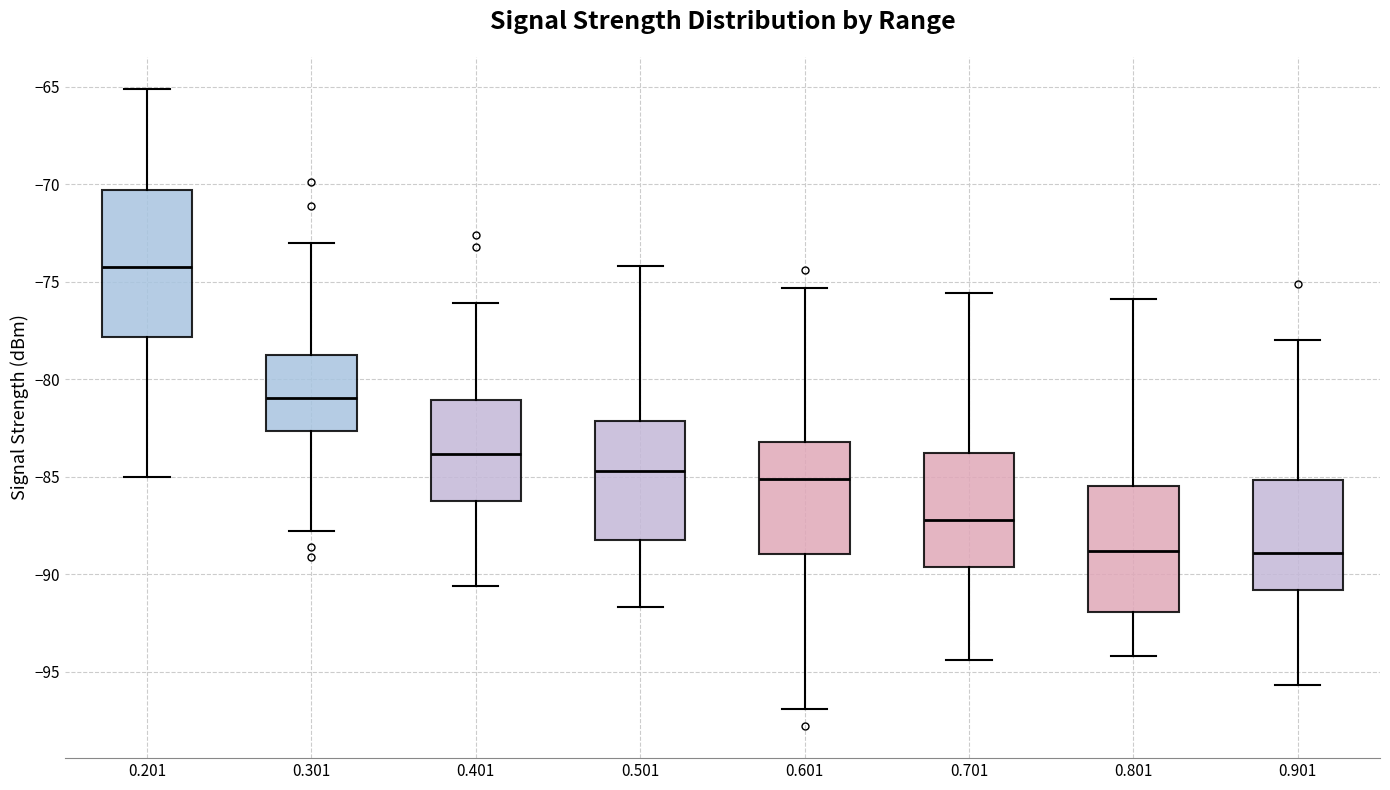

Comparing the boxes themselves (not the whiskers), which one is the tallest?

0.201